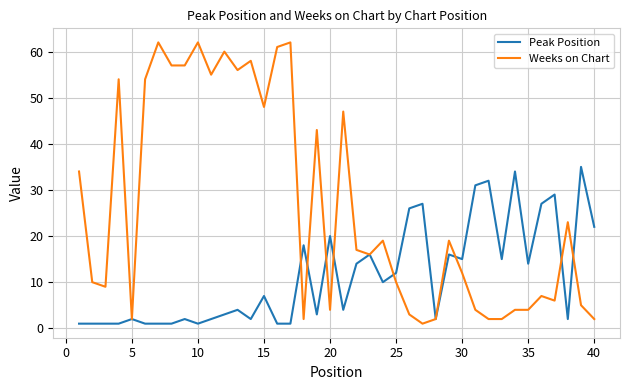

What is the average value of the Weeks on Chart series?

26